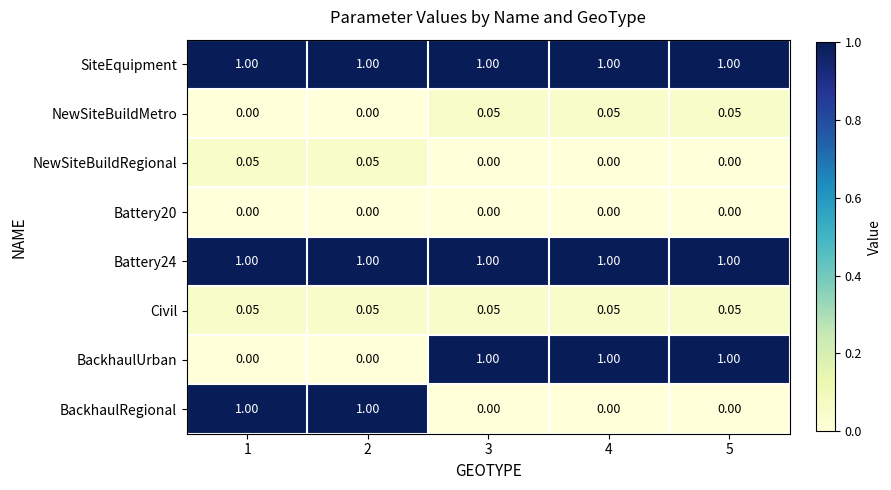

Count the number of data series in this chart.

8